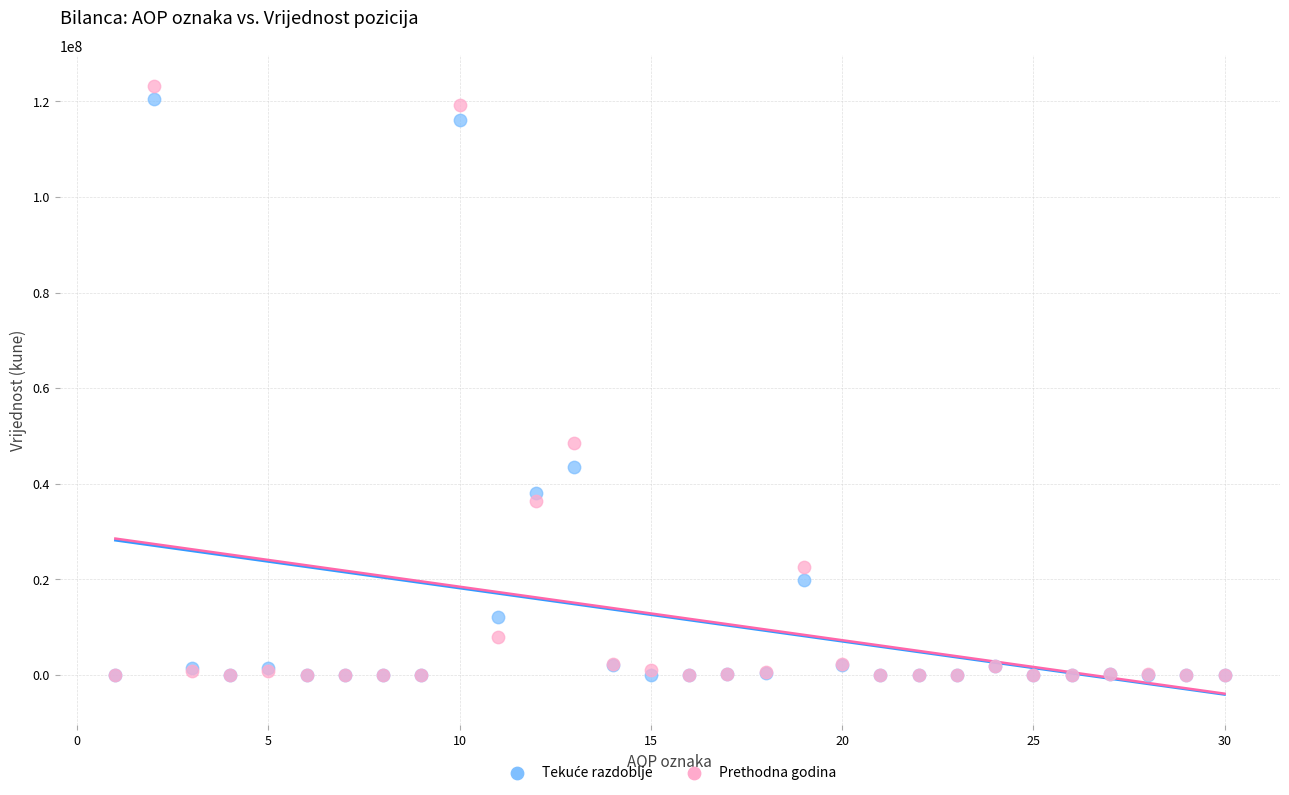

Across all series, what Y value is closest to 61621988?

48436933